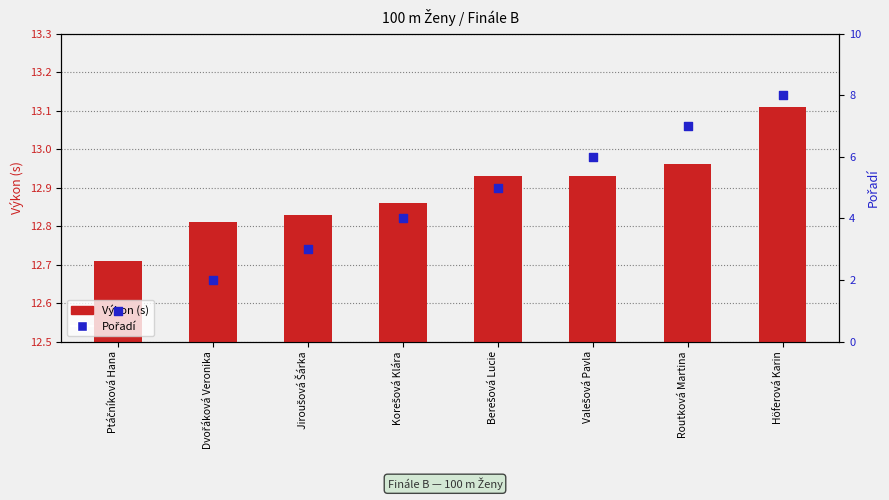

What is the total value across all series at Routková Martina?

20.0